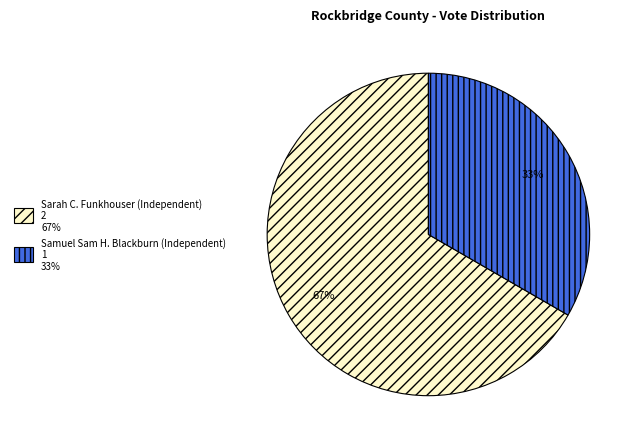

Count the number of slices in the pie.

2